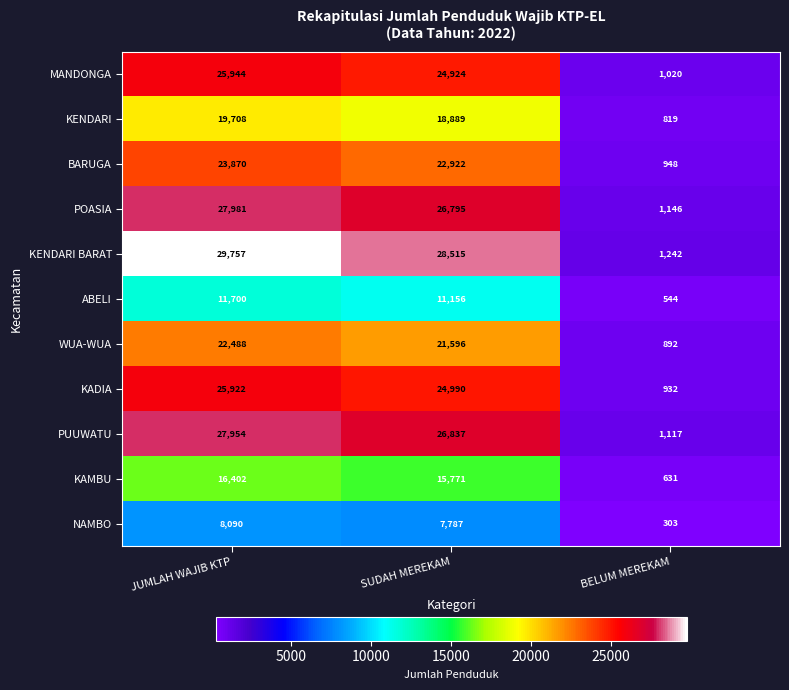

How many categories are shown in the chart?

3